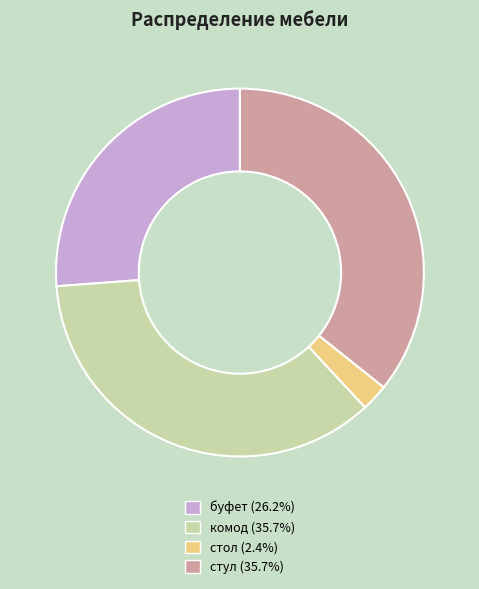

What is the smallest slice in the pie chart?

стол